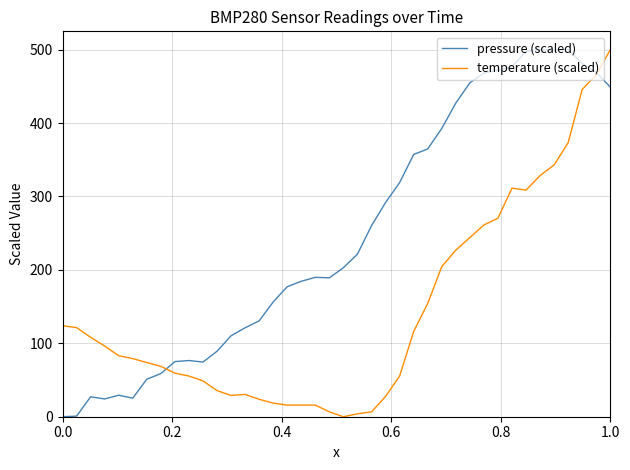

What is the greatest value displayed?

500.0